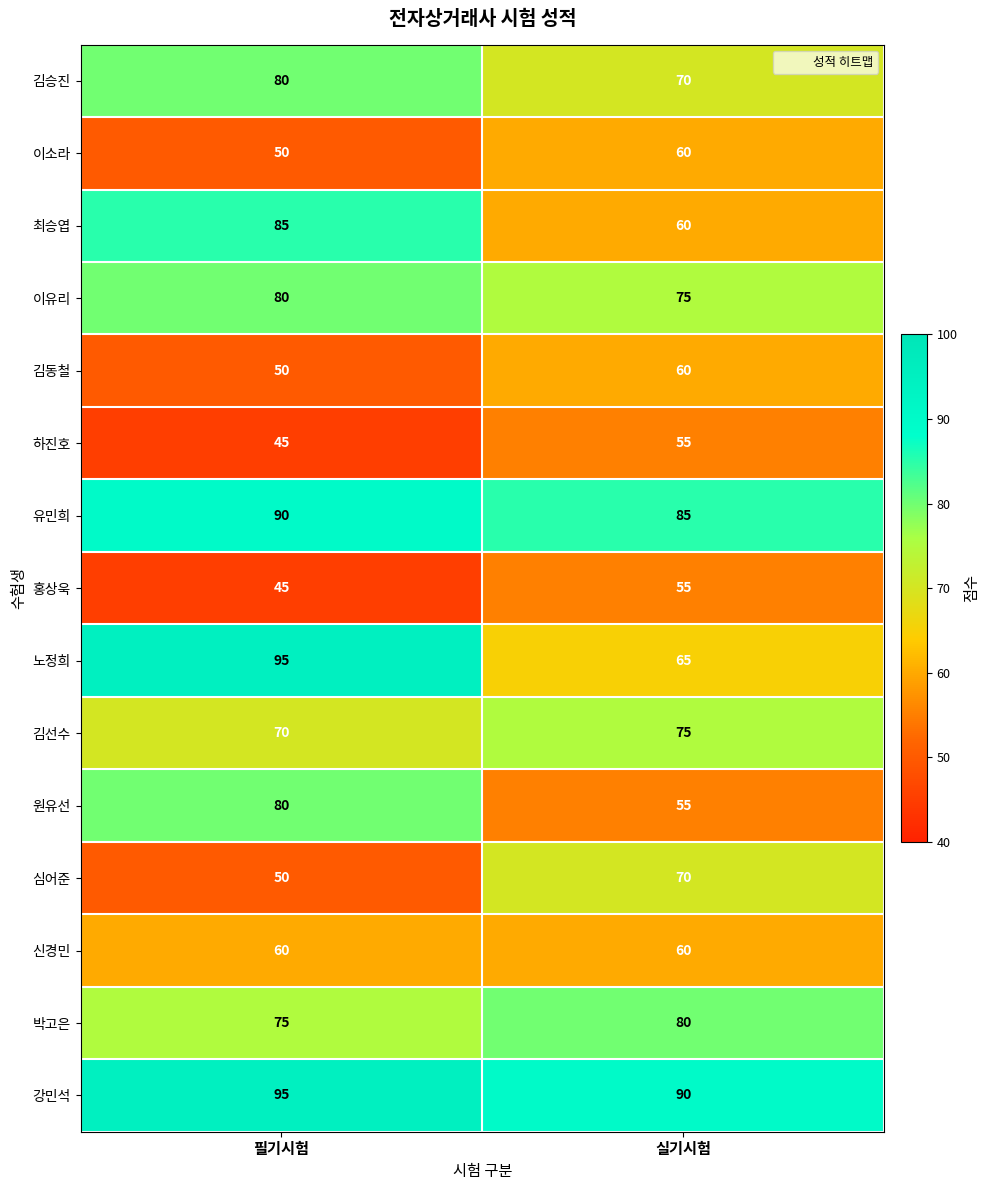

What is the total value across all series at 필기시험?

1050